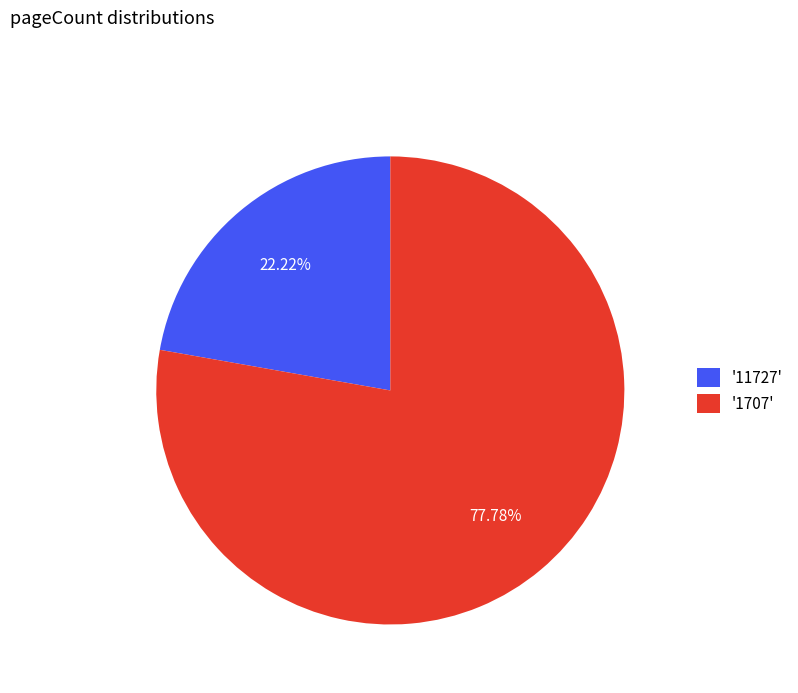

To the nearest percent, what is the average slice percentage?

50%